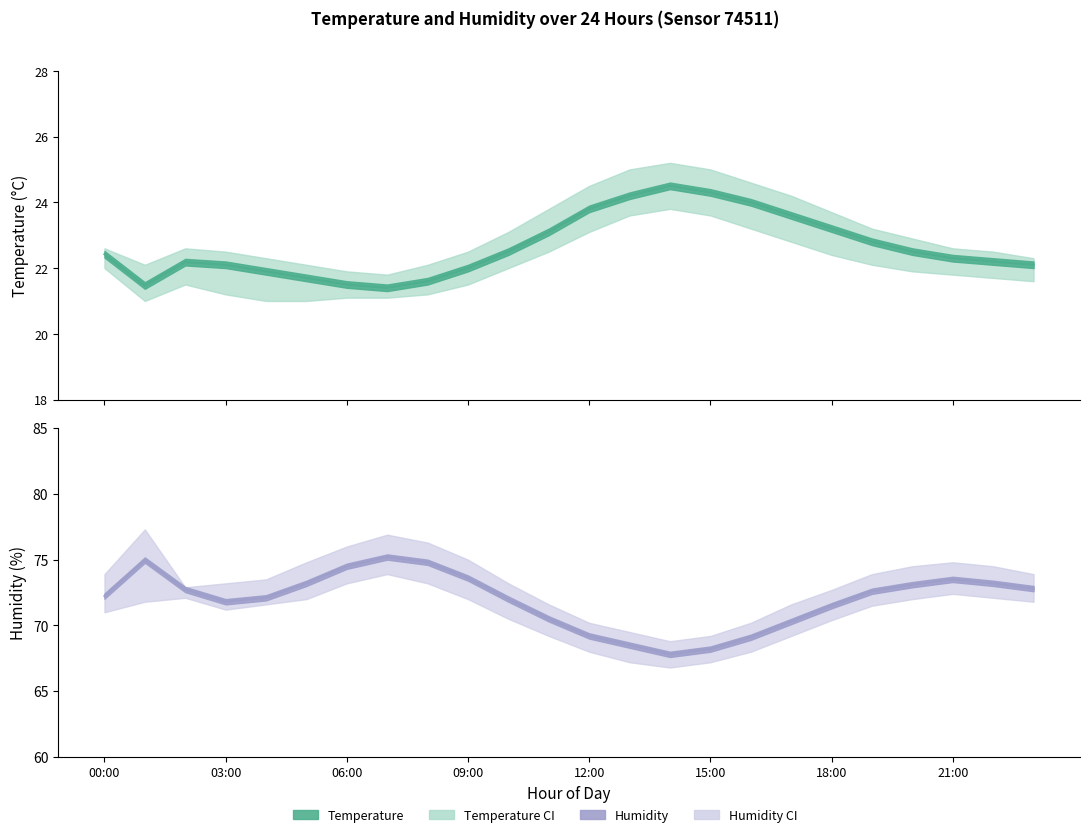

What is the difference between the maximum and second lowest values in the temperature_upper series?

3.3